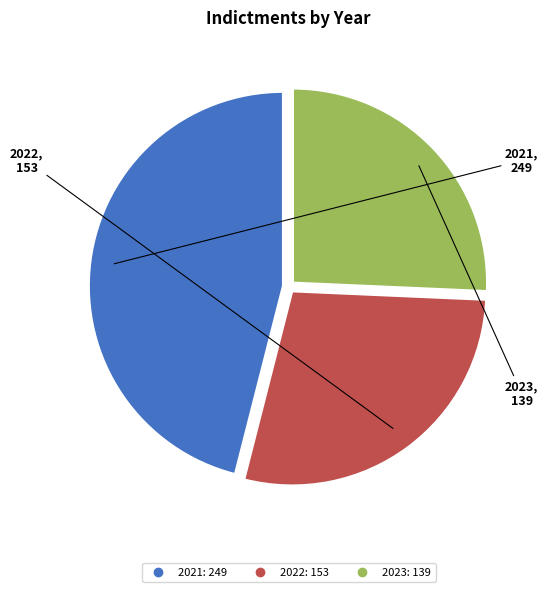

Which has a higher value, 2022 or 2021?

2021